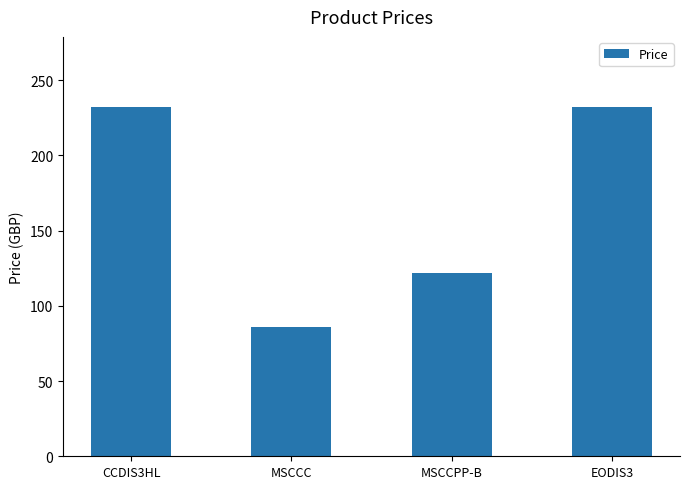

What is the ratio of the value at MSCCC to the value at CCDIS3HL?

0.4